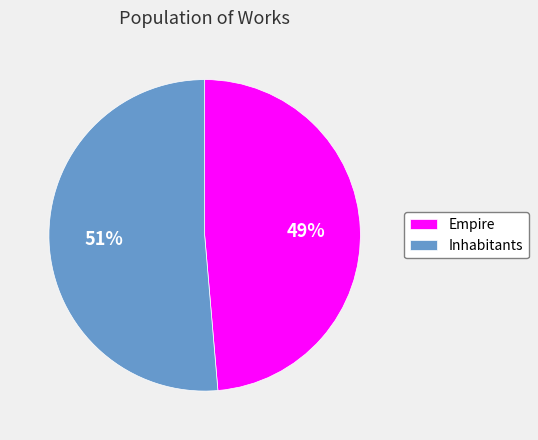

Is the sum of Empire and Inhabitants greater than half?

Yes